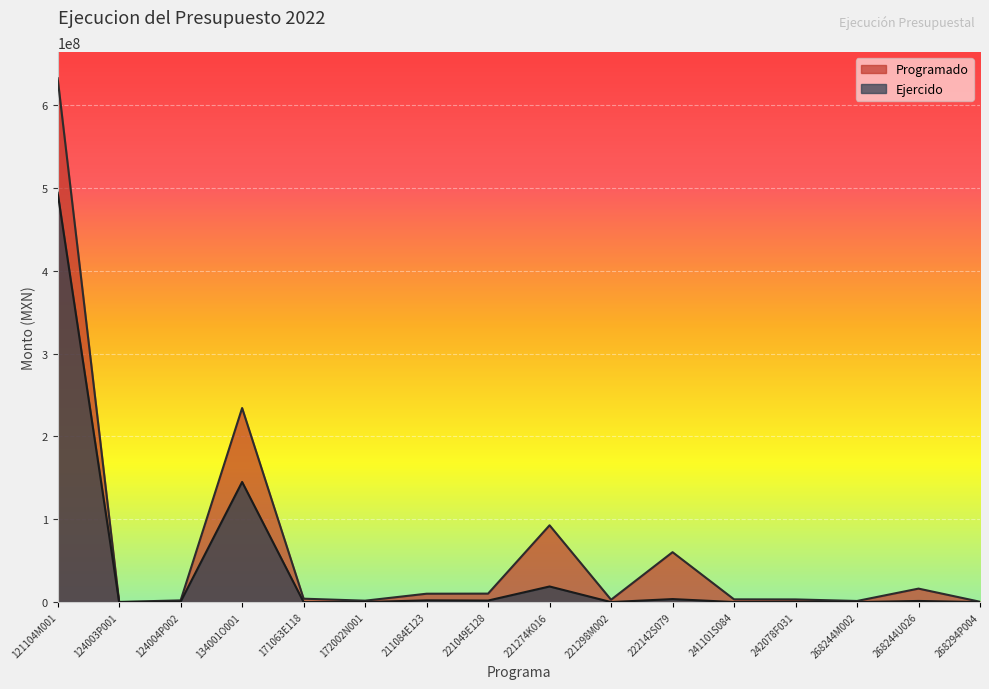

How many positive values does the Ejercido series have?

11